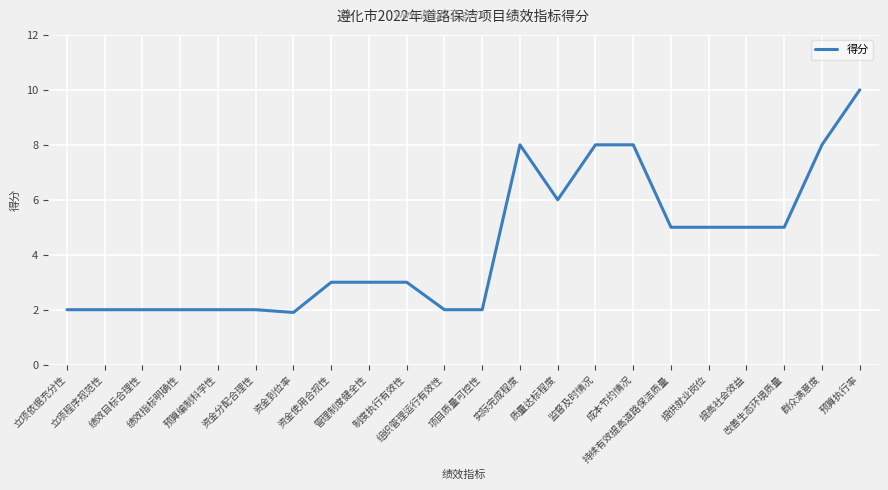

Is it true that the value at 实际完成程度 is 10.8?

False